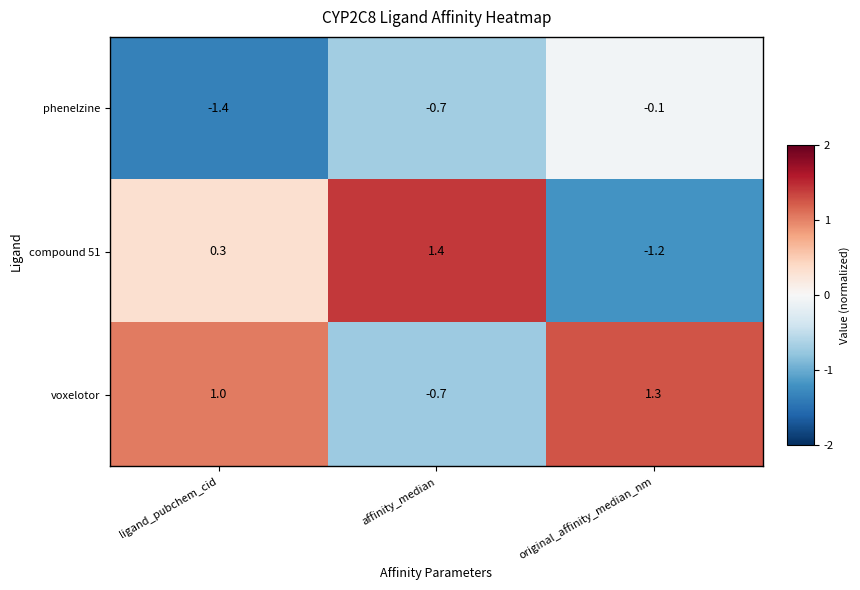

At which label is phenelzine closest to 0?

original_affinity_median_nm